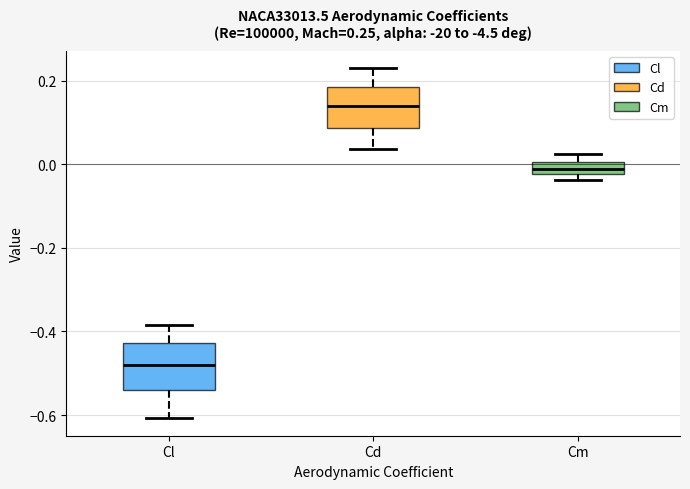

Which box's median line is the highest?

Cd